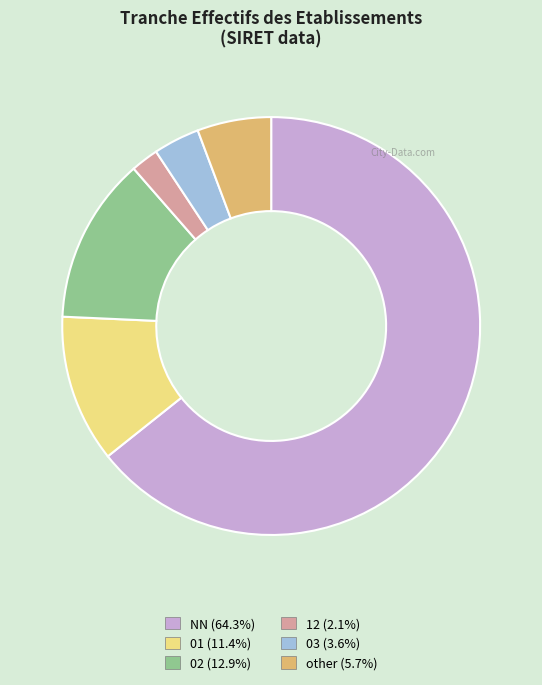

What is the ratio of the value at 01 to the value at NN?

0.2